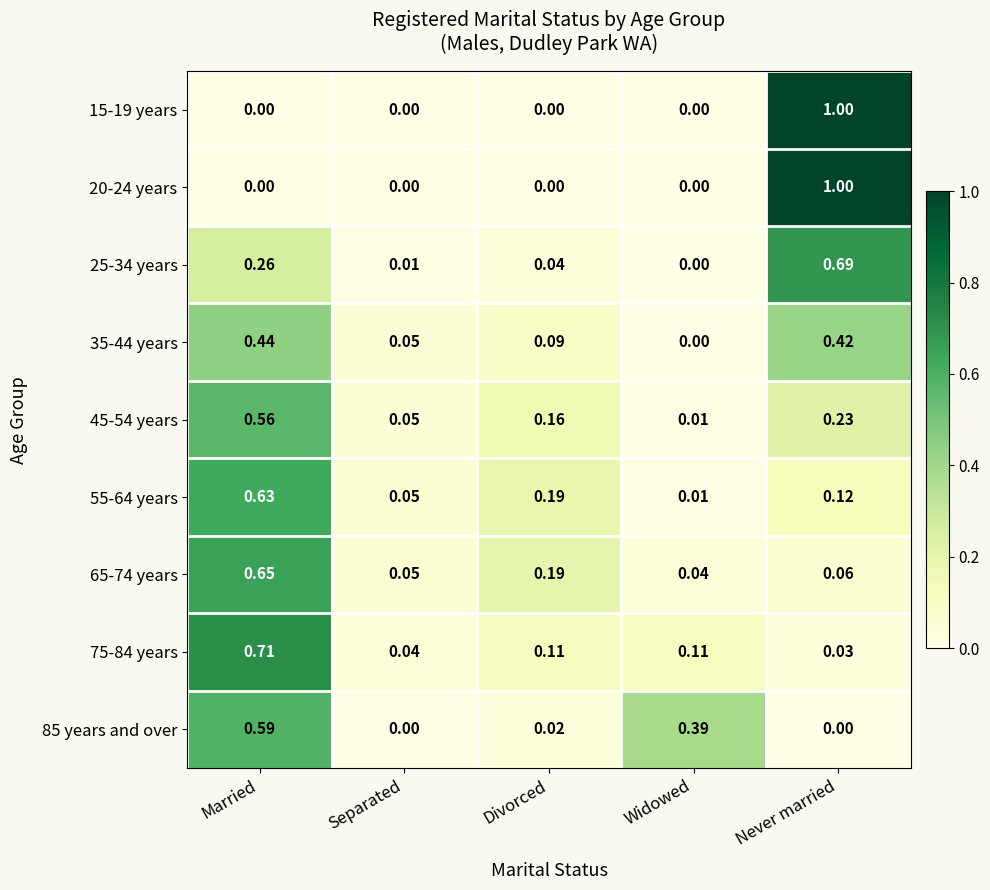

At which label is 75-84 years closest to 0?

Never married